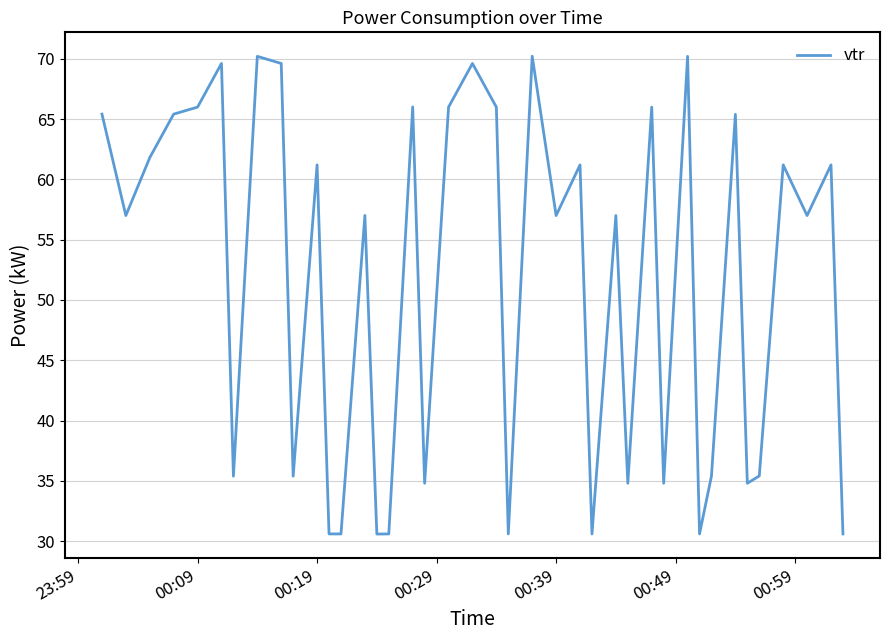

What is the maximum value shown in the chart?

70.2